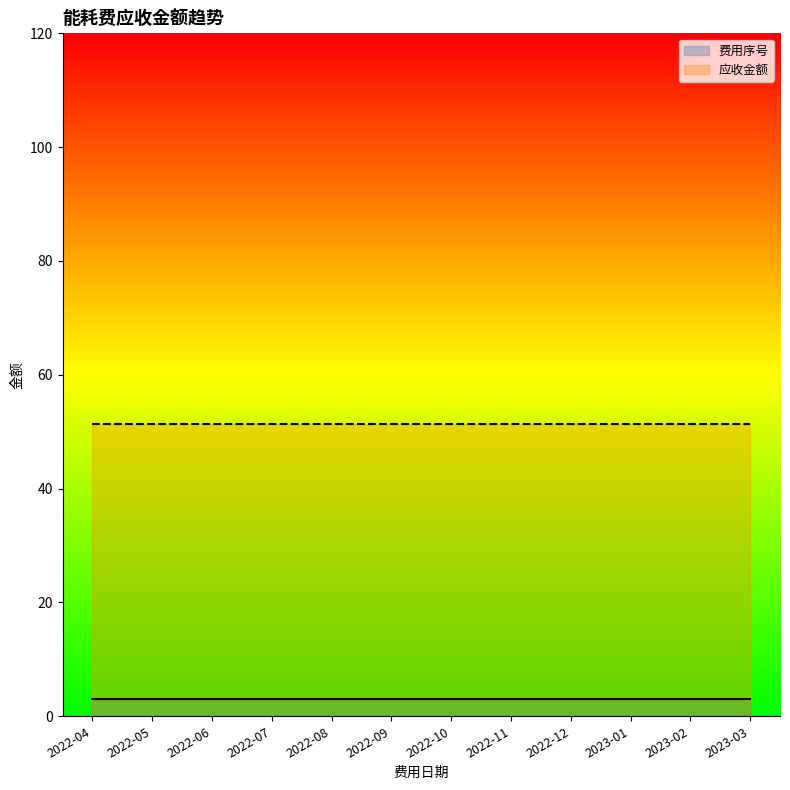

Which label corresponds to the largest value in the chart?

2022-04